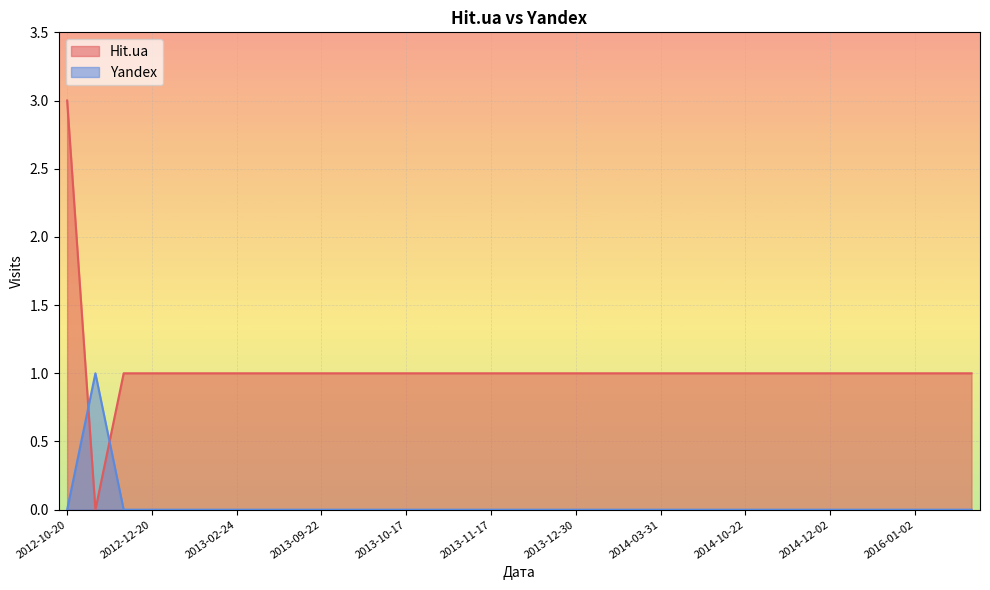

Does the chart display data point markers on the line(s)?

No